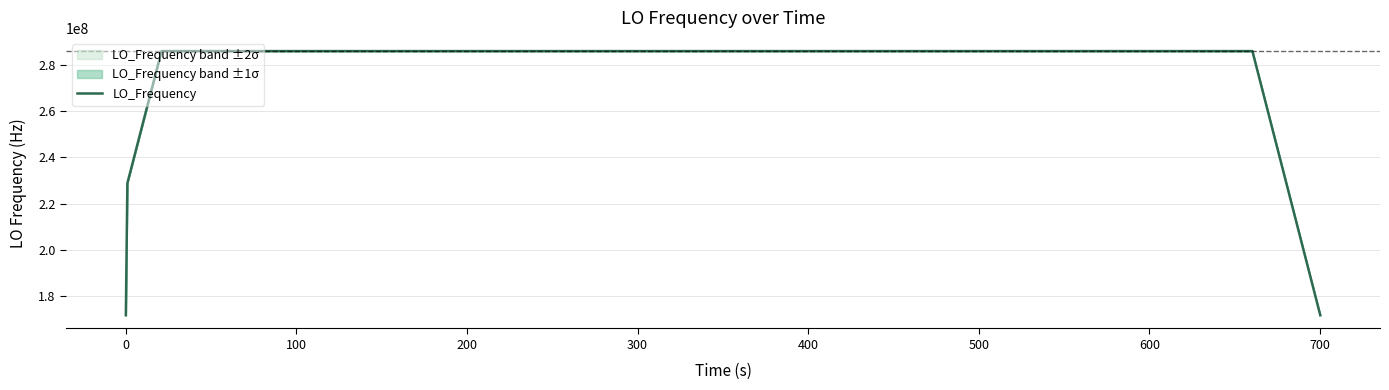

What is the minimum value for LO_Frequency?

171628199.8